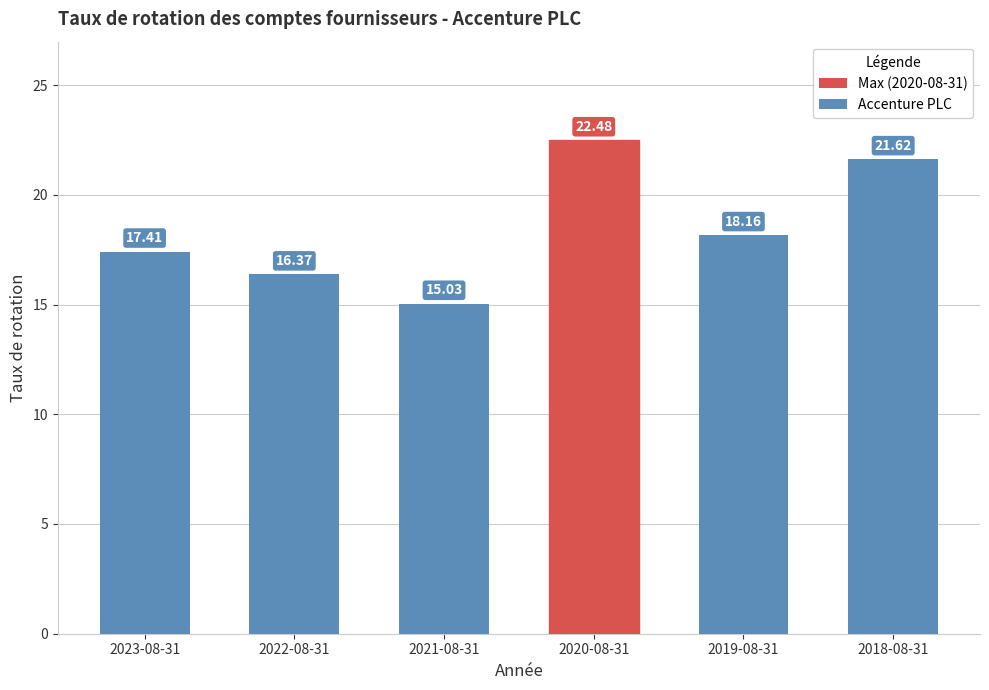

What is the maximum value shown in the chart?

22.5